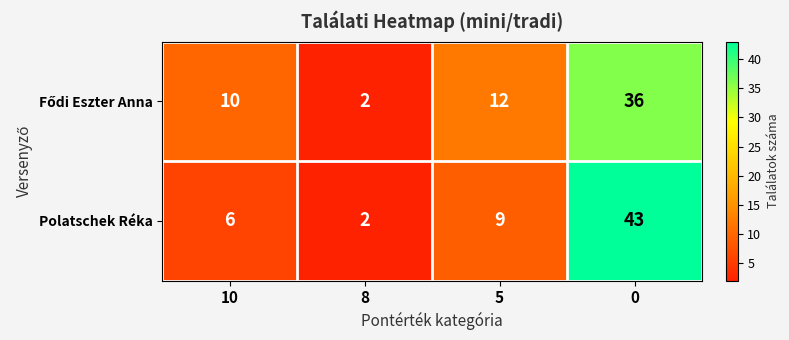

What is the difference between the second highest and second lowest values in the Polatschek Réka series?

3